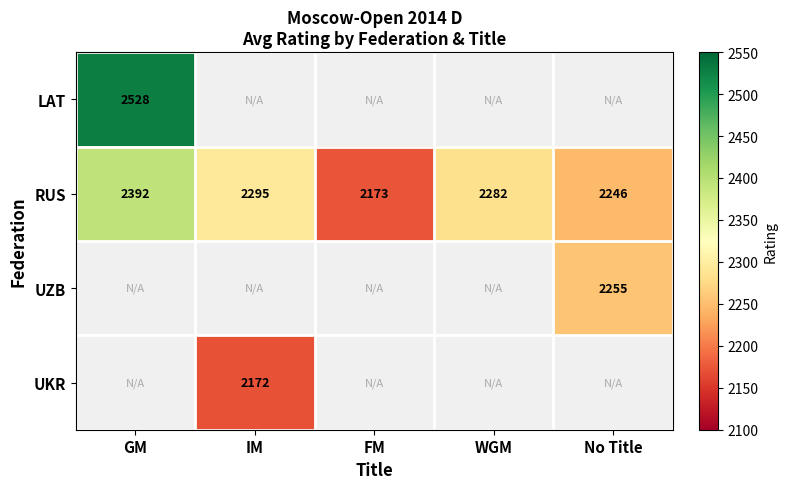

What is the maximum value shown in the chart?

2528.0